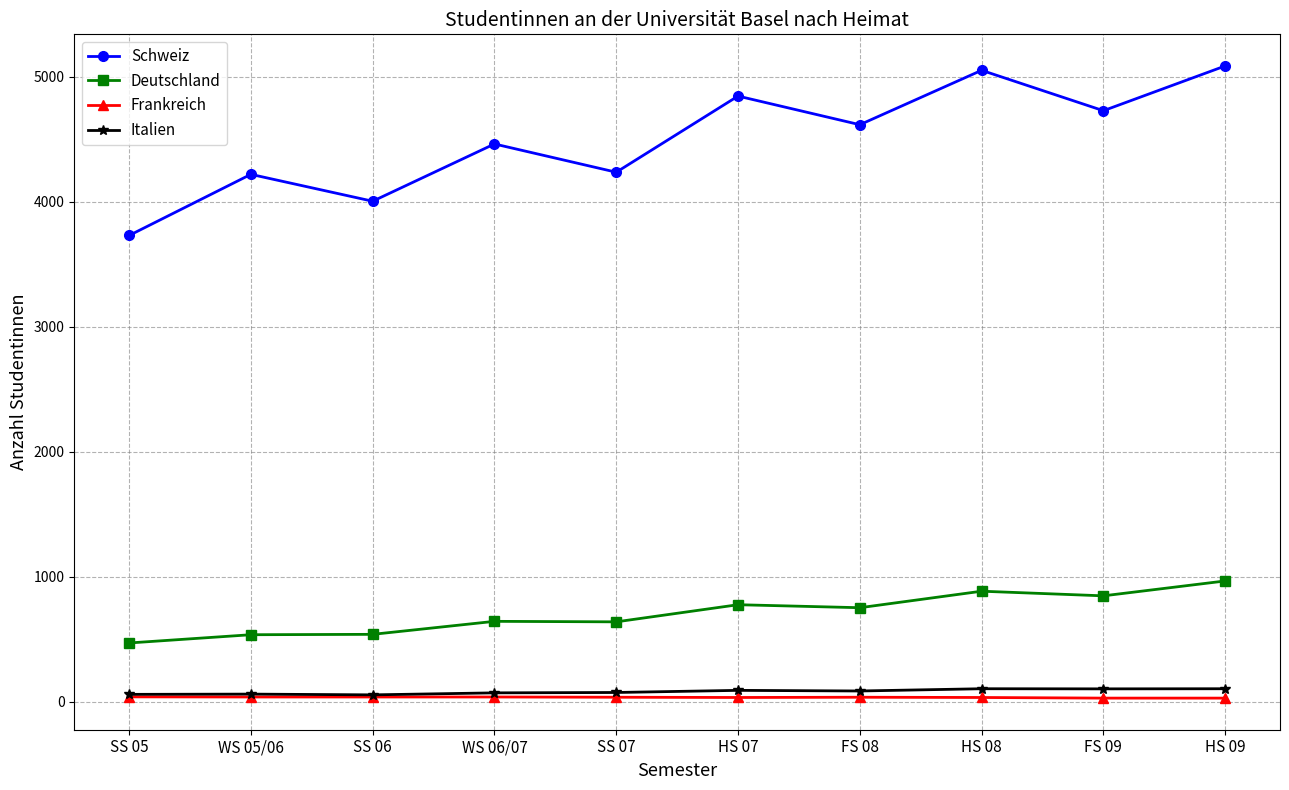

How many lines are shown in the chart?

4